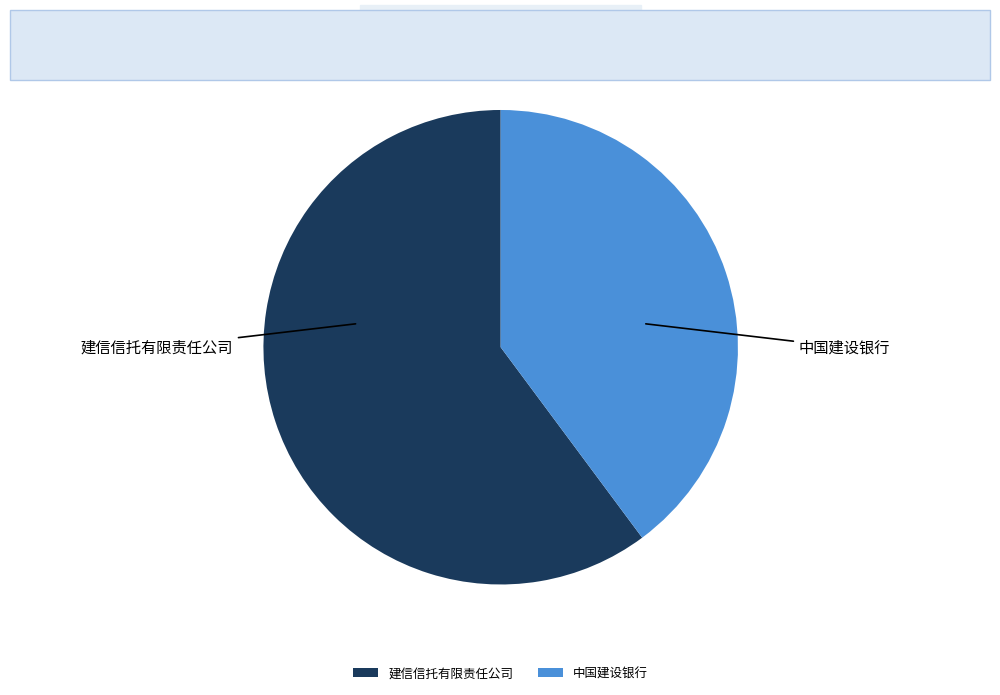

Between 建信信托有限责任公司 and 中国建设银行, which is larger?

建信信托有限责任公司